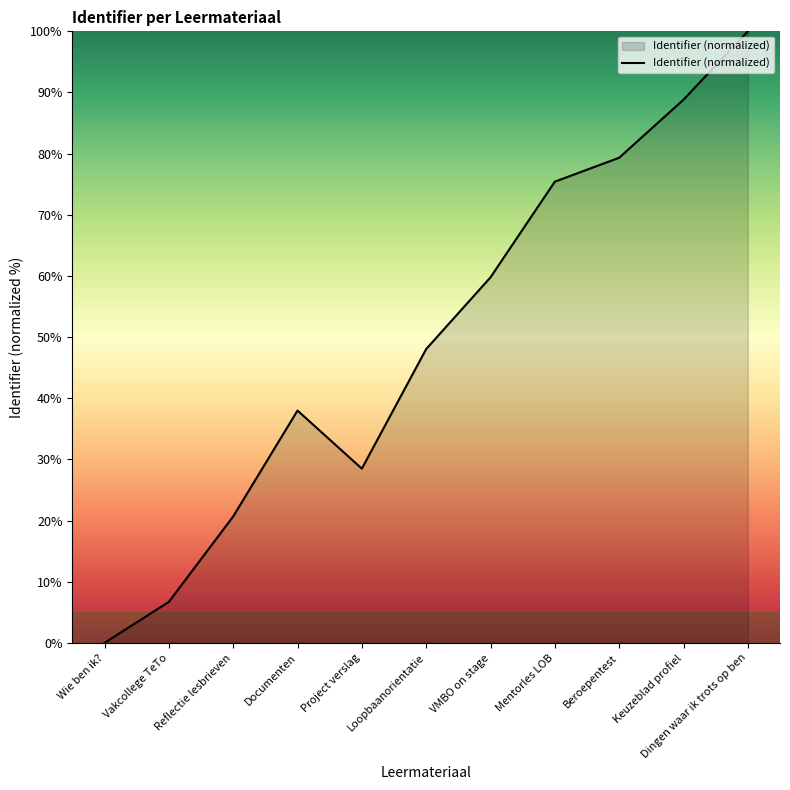

At which category does the data reach its first local valley?

Project verslag